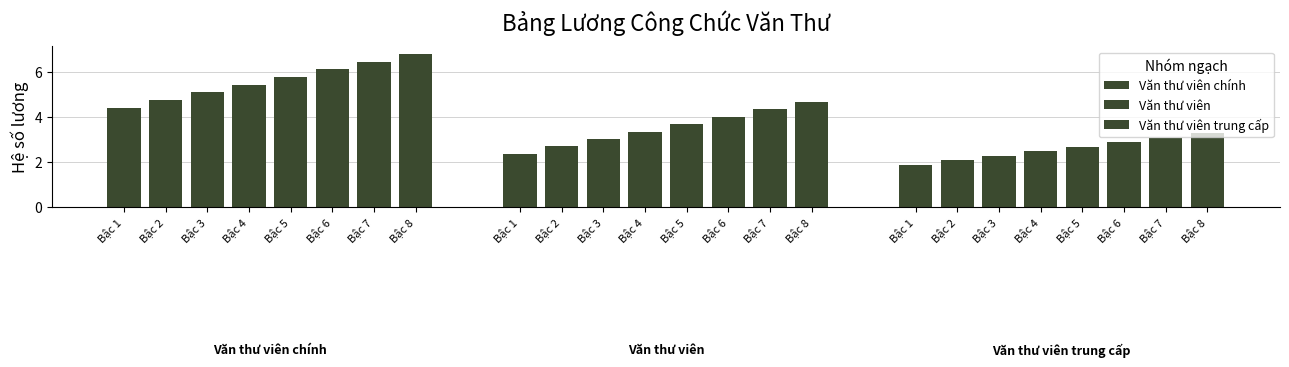

Where is Văn thư viên nearest to the value 3?

Bậc 3